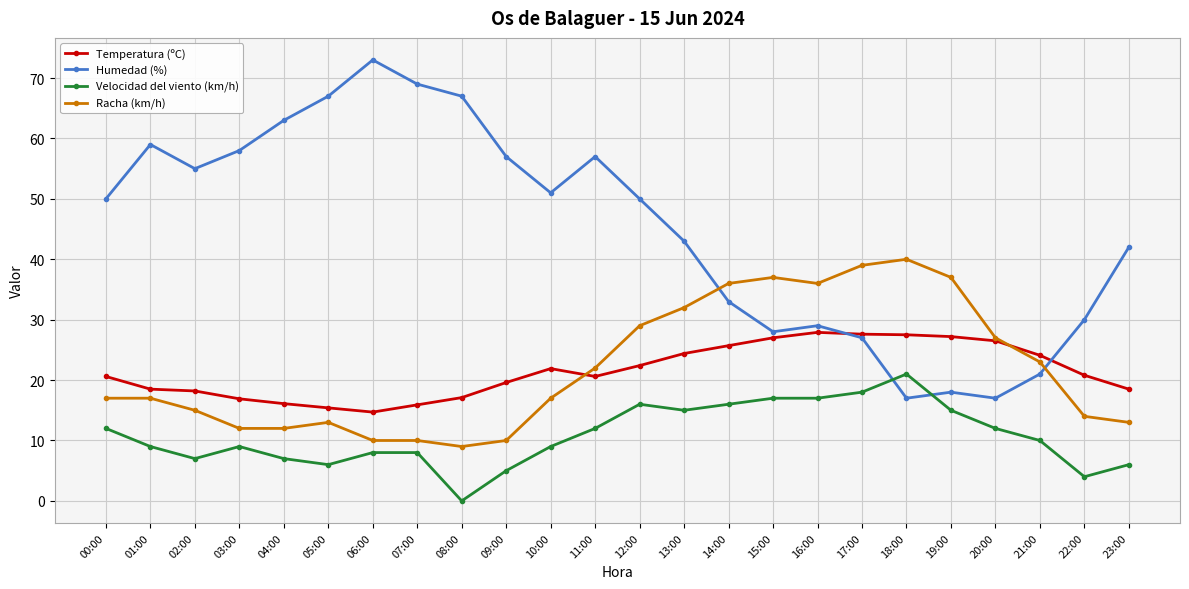

How many categories are shown in the chart?

24